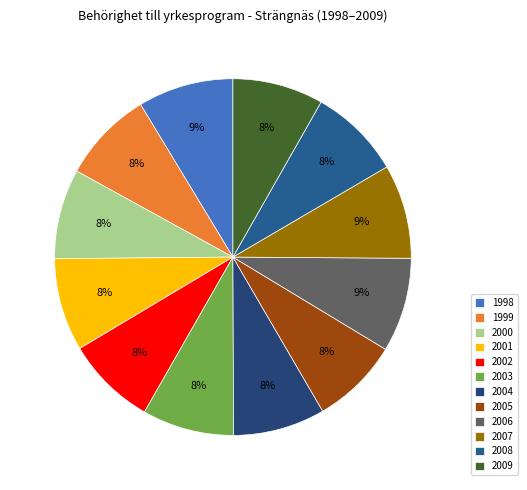

How many slices are in this pie chart?

12